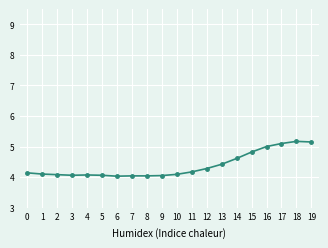

The chart shows a value of 1.8 at 5. True or false?

False